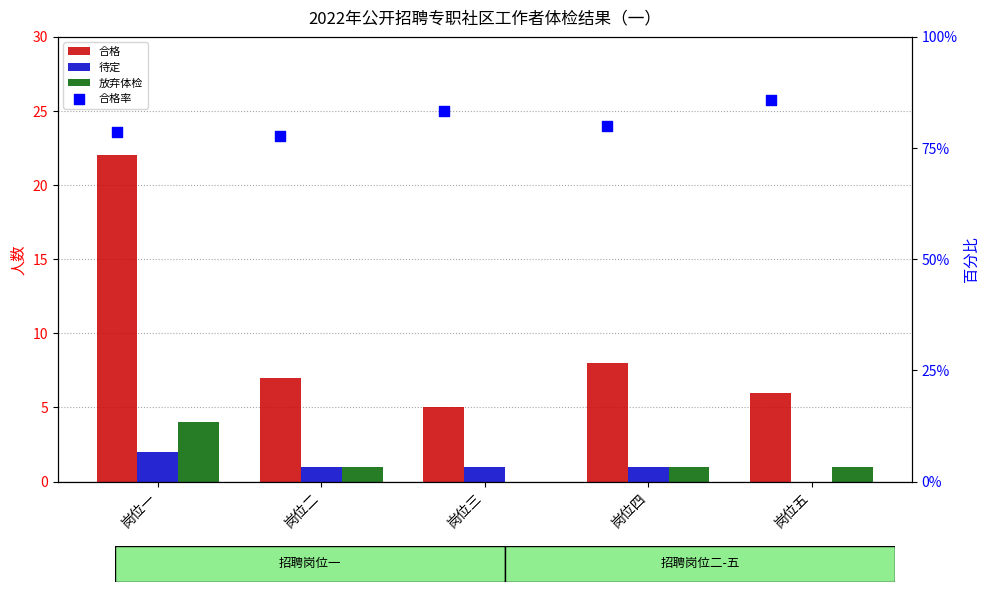

Which series reaches the minimum Y coordinate?

待定